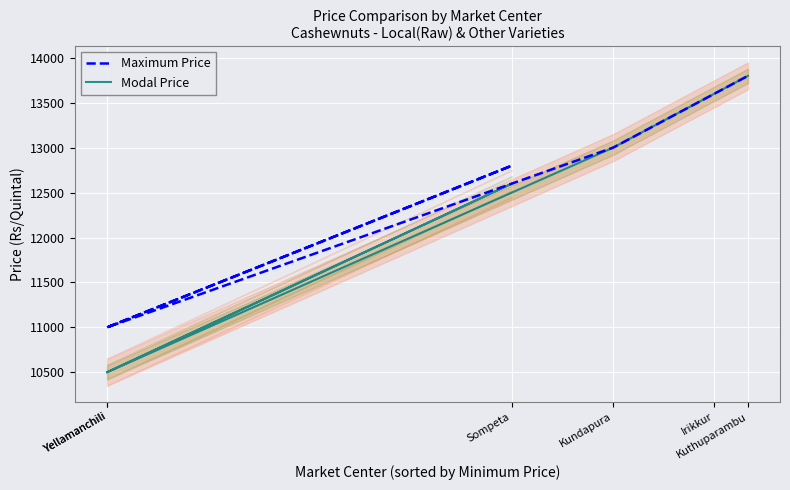

List the series in order of their peak value, highest first.

Maximum Price, Modal Price